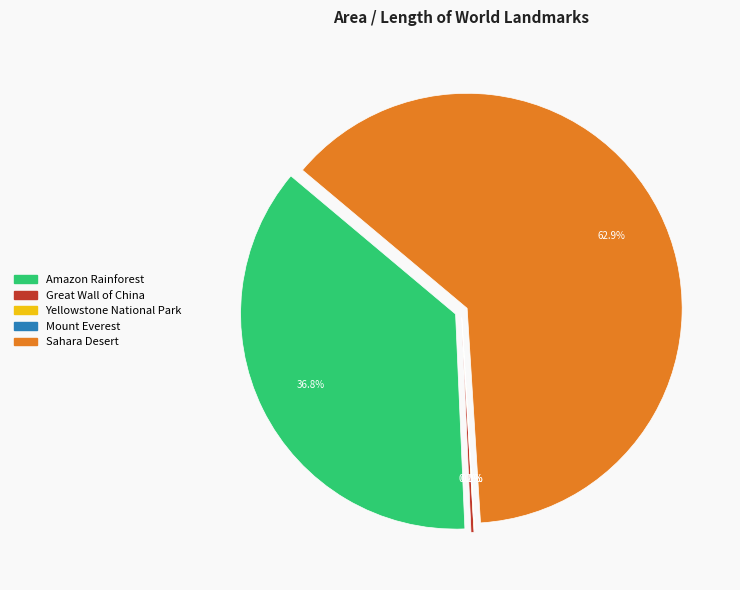

Rank the categories by value from lowest to highest.

Mount Everest, Yellowstone National Park, Great Wall of China, Amazon Rainforest, Sahara Desert